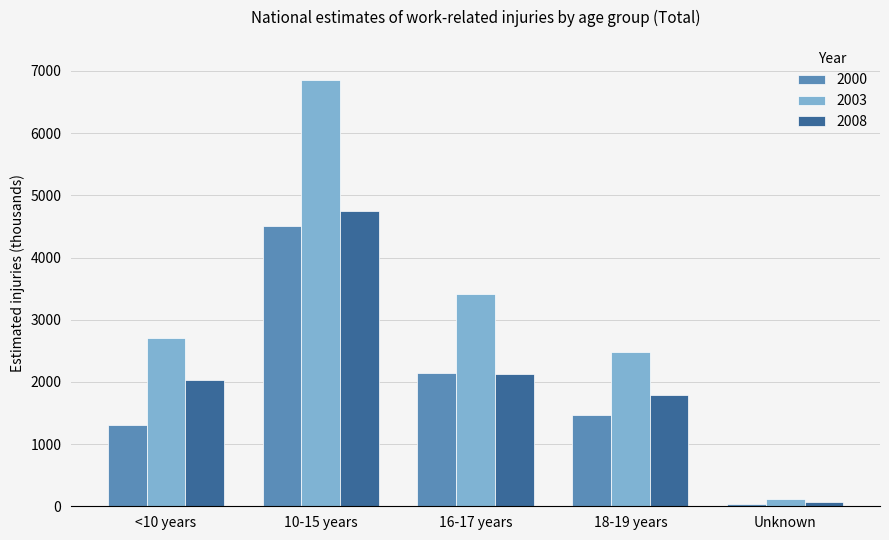

At which label is 2000 closest to 2275?

16-17 years